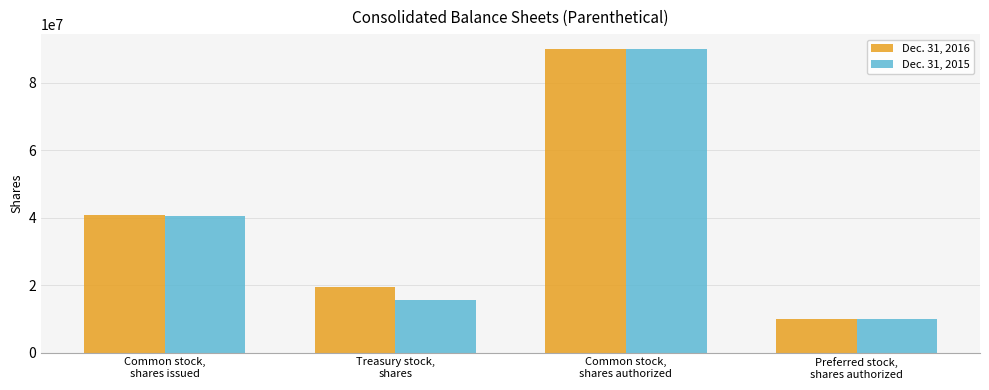

What is the smallest value displayed?

10000000